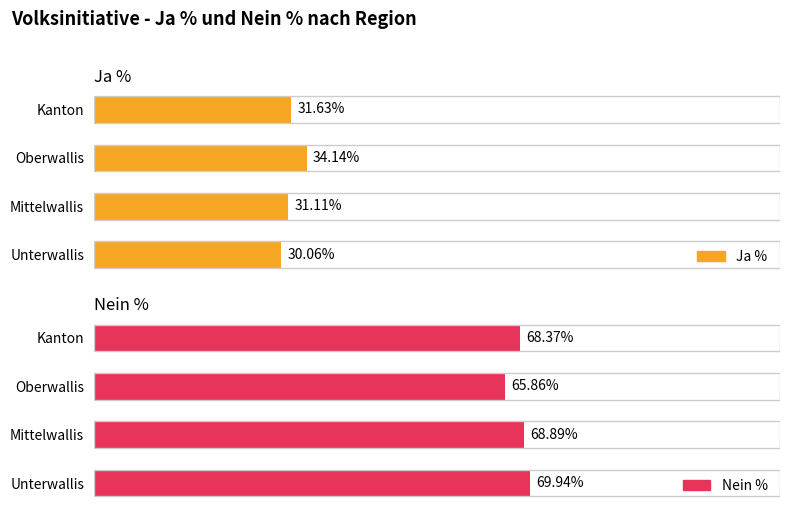

What is the sum of all Ja % values?

126.9